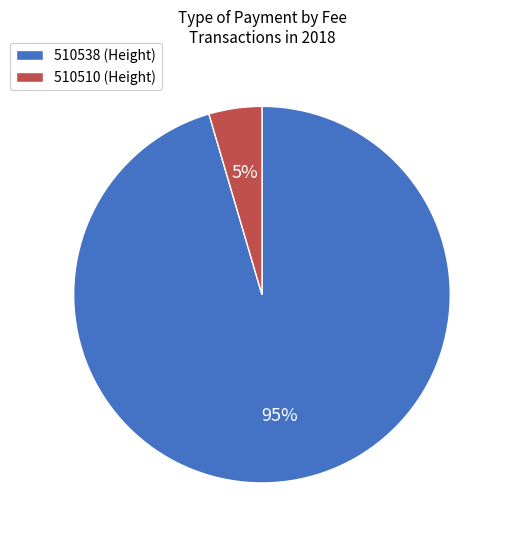

Which category has the biggest portion of the pie?

510538